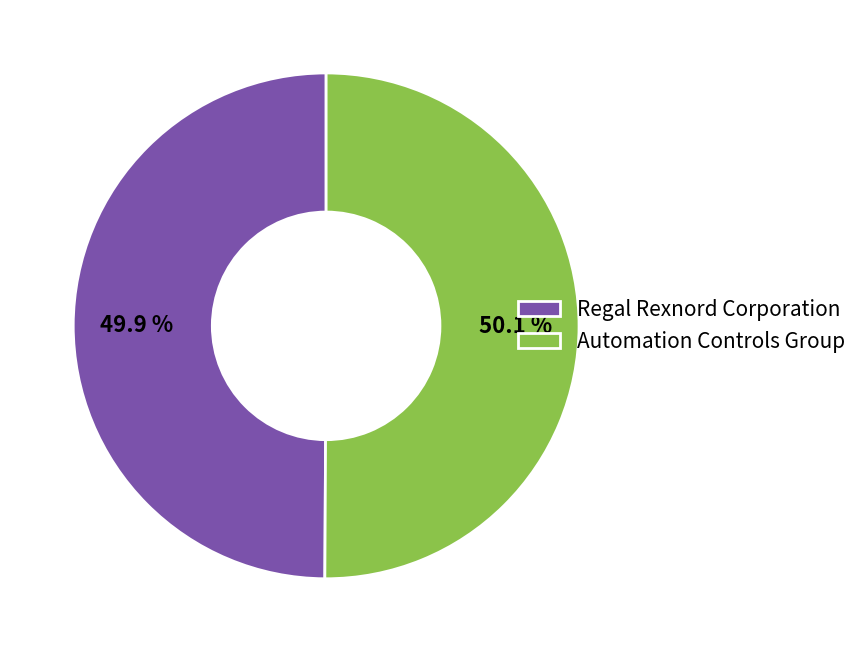

What is the ratio of the value at Regal Rexnord Corporation to the value at Automation Controls Group?

1.0